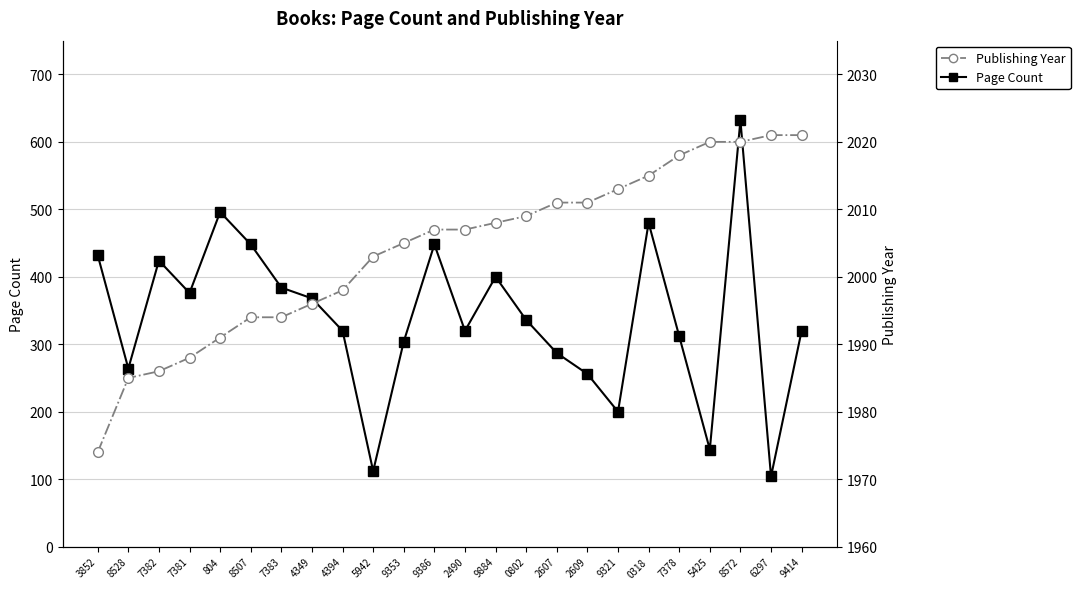

What are all the series names shown in the legend?

Page Count, Publishing Year